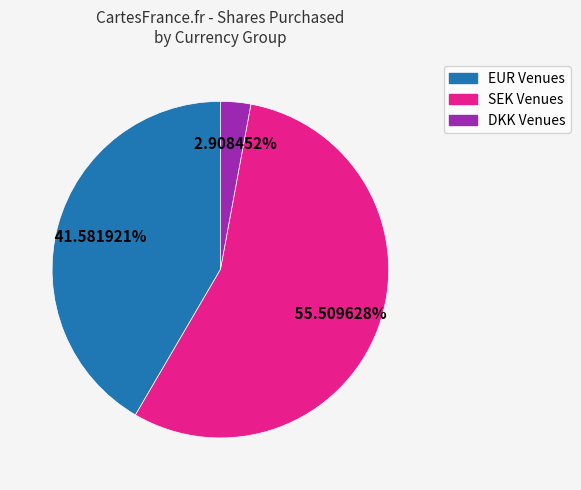

Is there a majority slice in this chart?

Yes